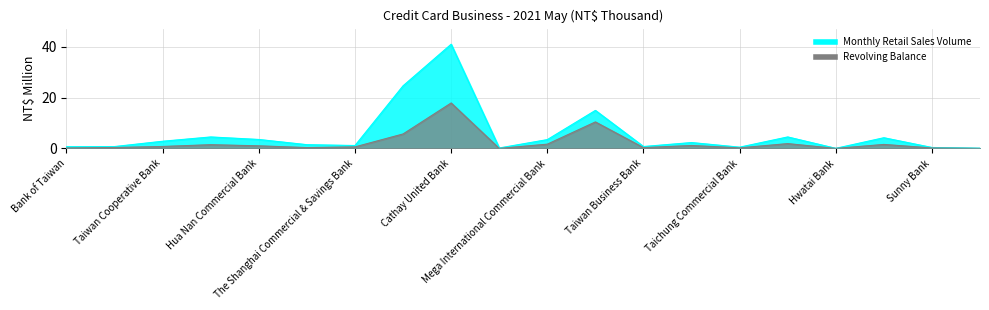

How many lines are shown in the chart?

2